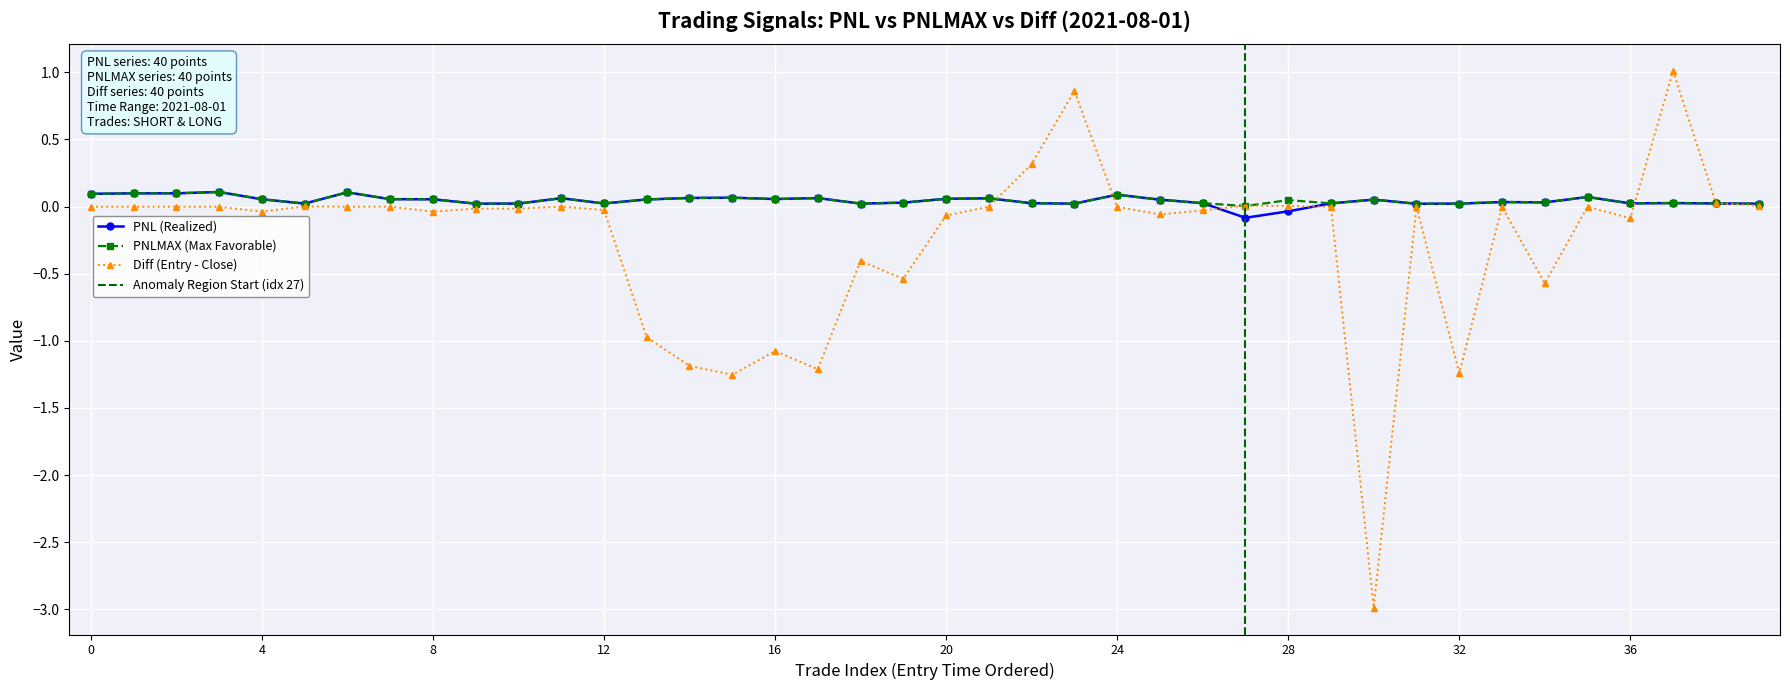

Which series has the widest spread of values?

Diff